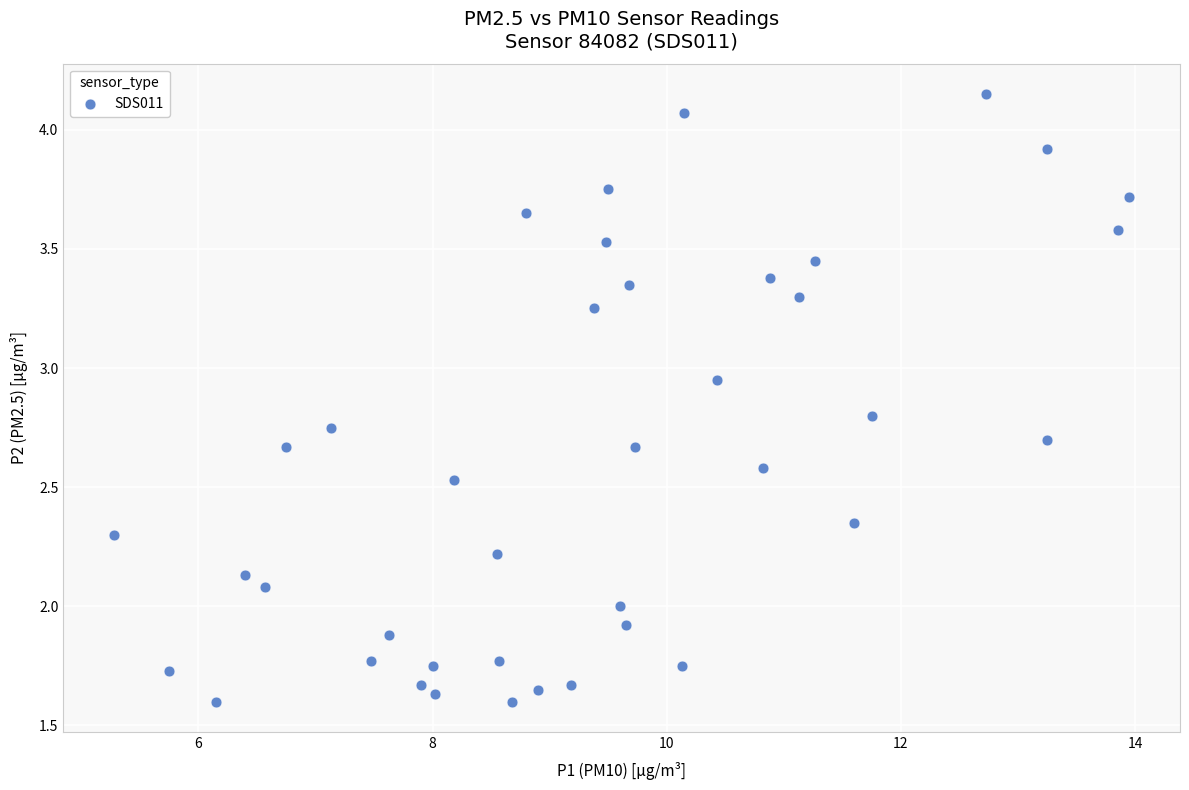

What is the range of X values (max minus min)?

8.7